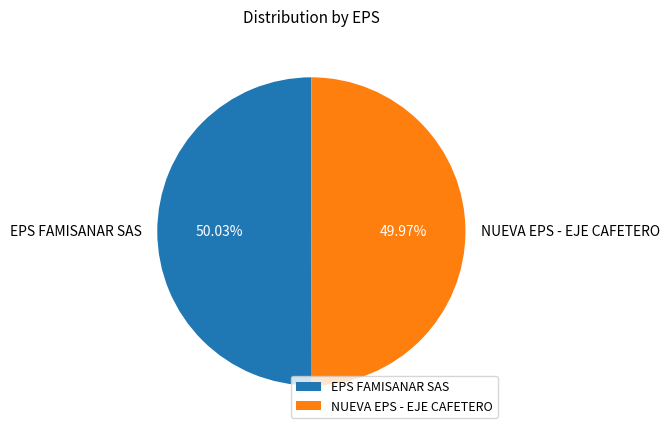

How many segments does this pie chart have?

2